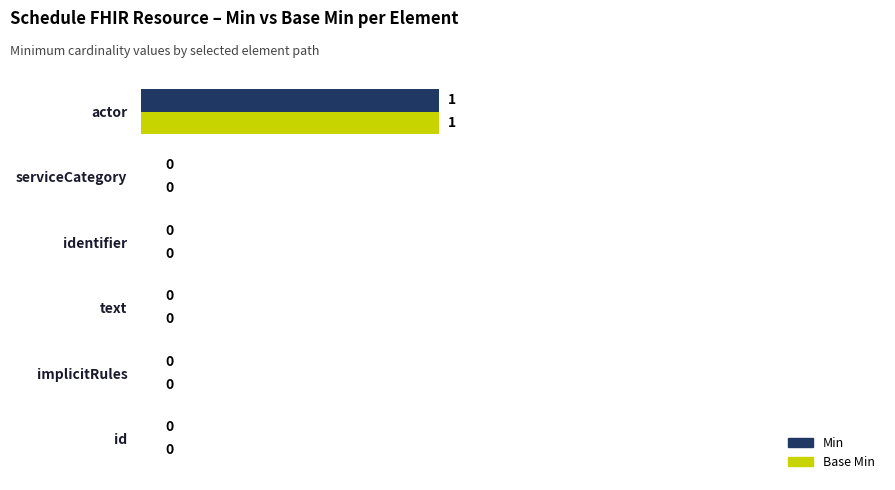

At which category is the sum across all series the highest?

actor